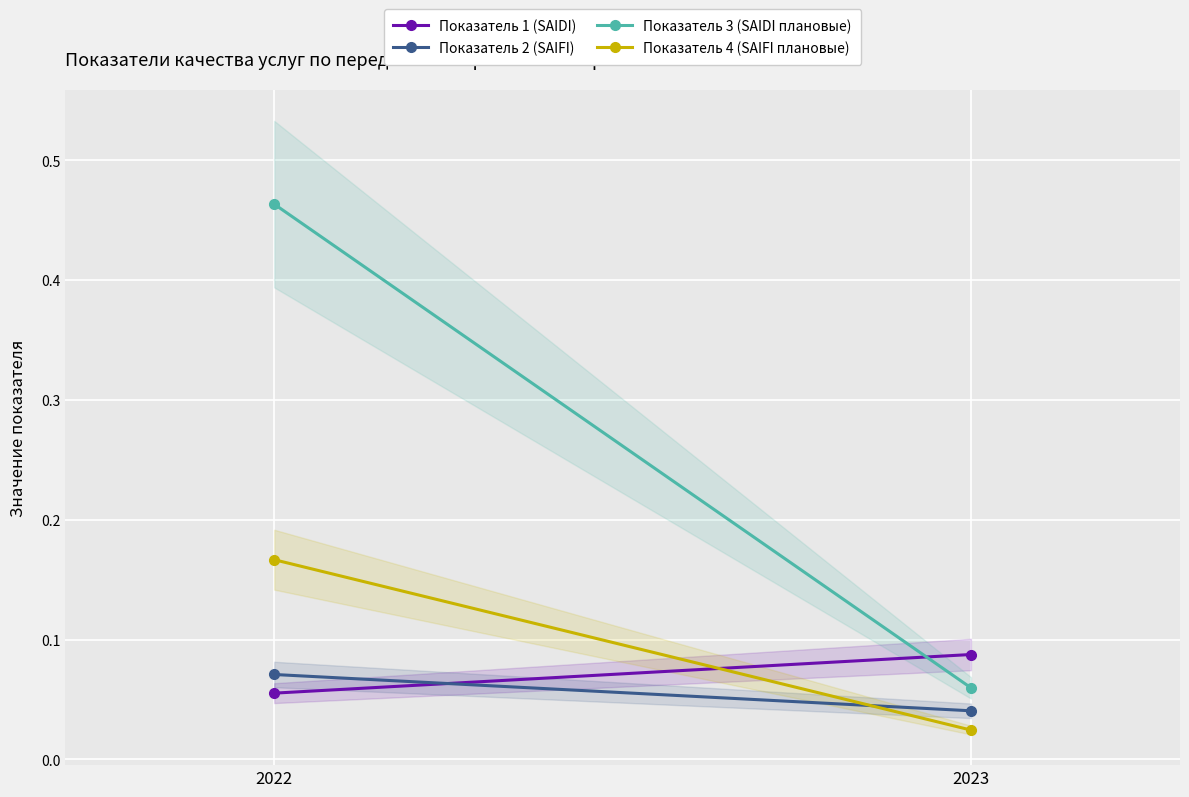

How many Показатель 4 (SAIFI плановые) values are between 0 and 1?

2